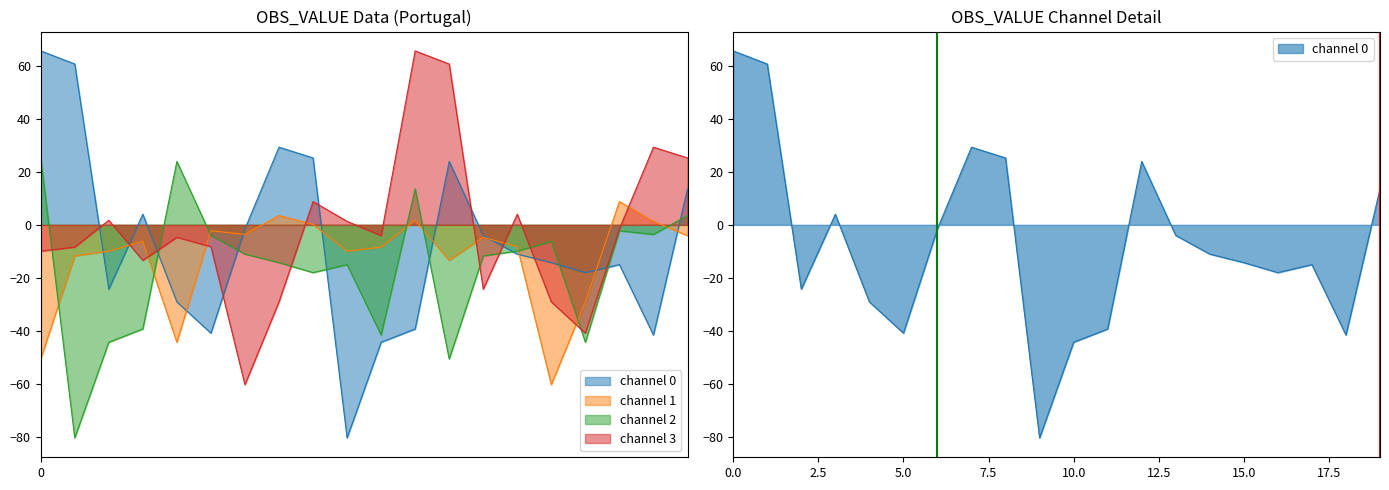

How many lines are shown in the chart?

4